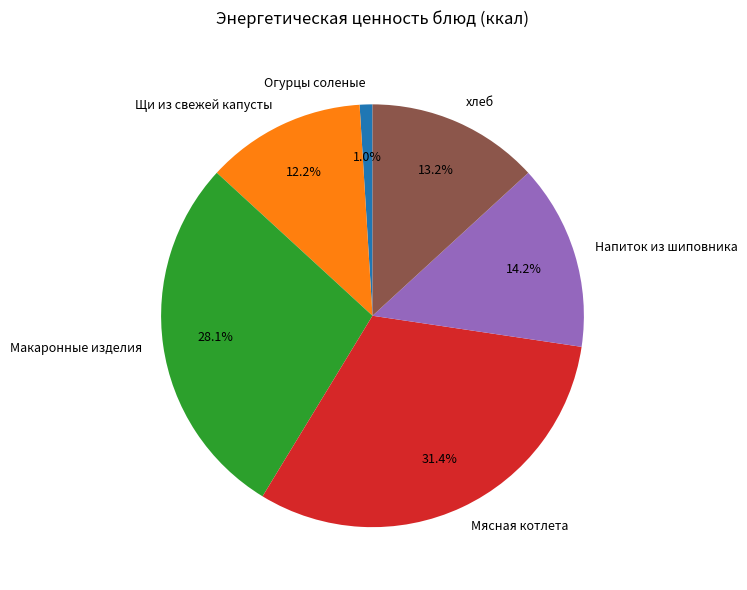

How many slices are in this pie chart?

6